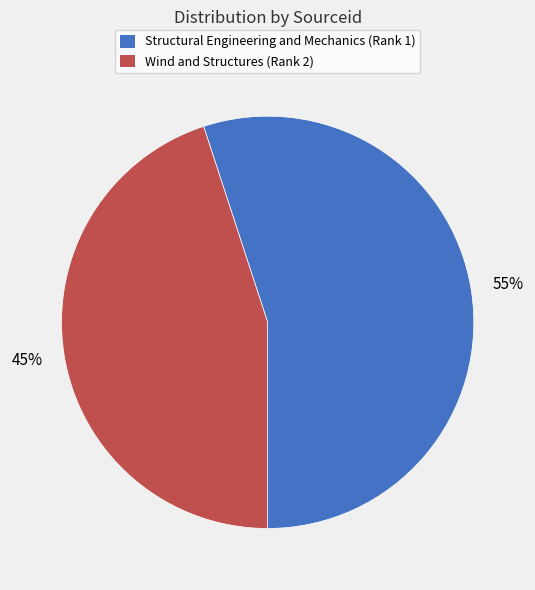

What is the majority slice?

Structural Engineering and Mechanics (Rank 1)